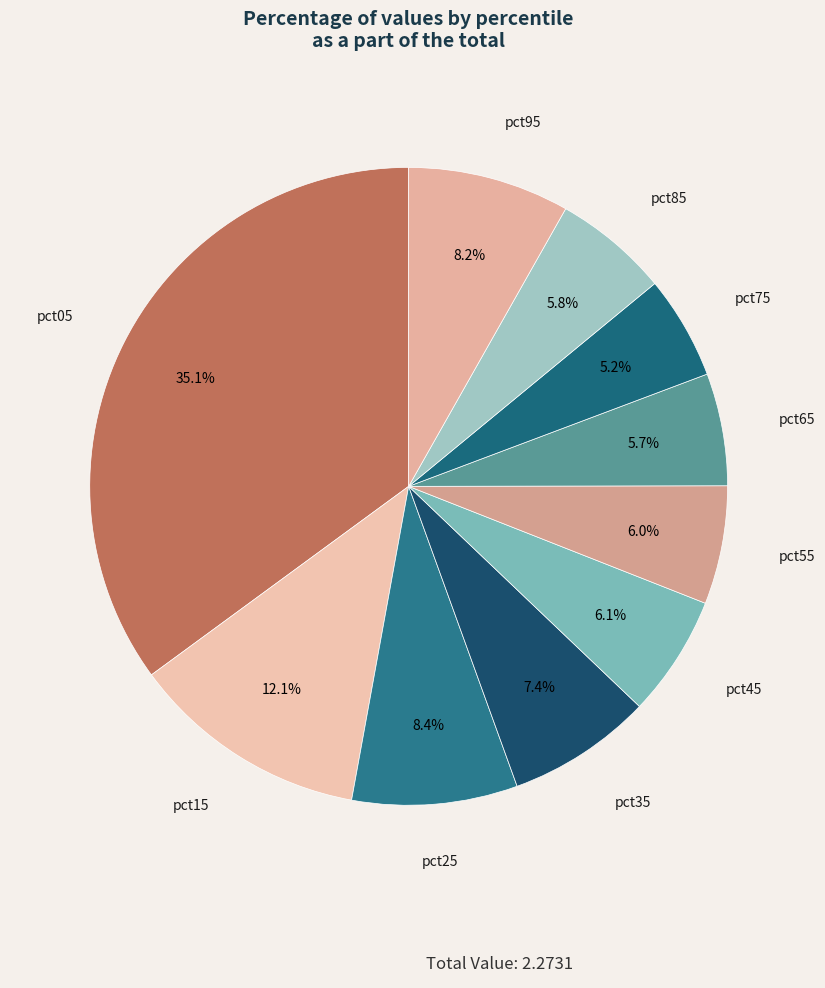

To the nearest percent, what is the difference between the pct25 and pct85 slice percentages?

3%